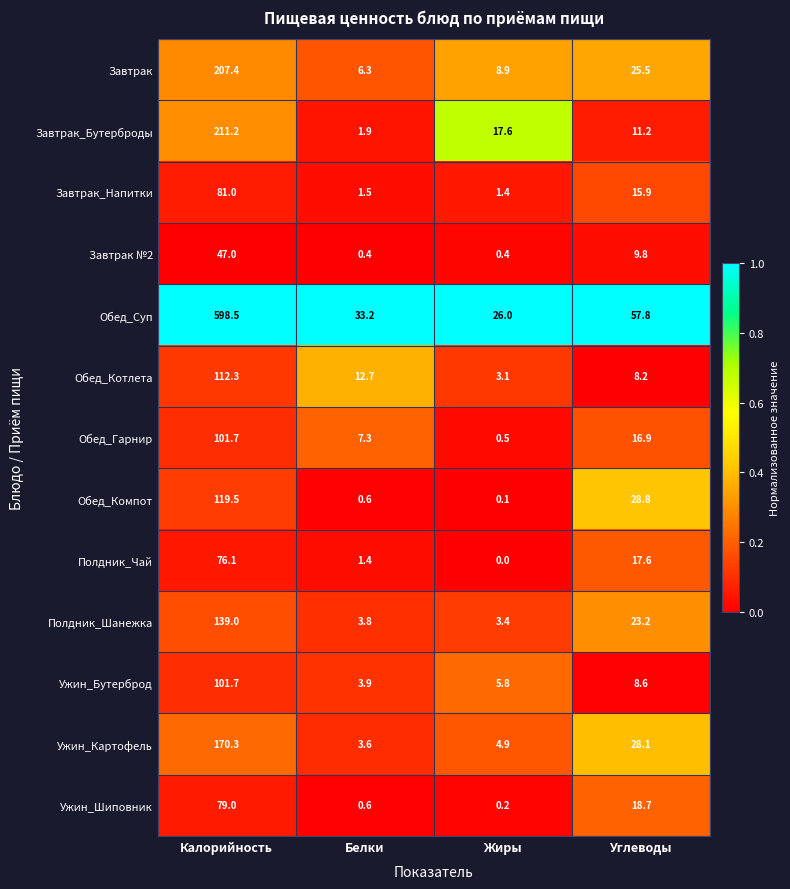

True or false: Ужин_Шиповник has a value of 0.6 at Белки.

True